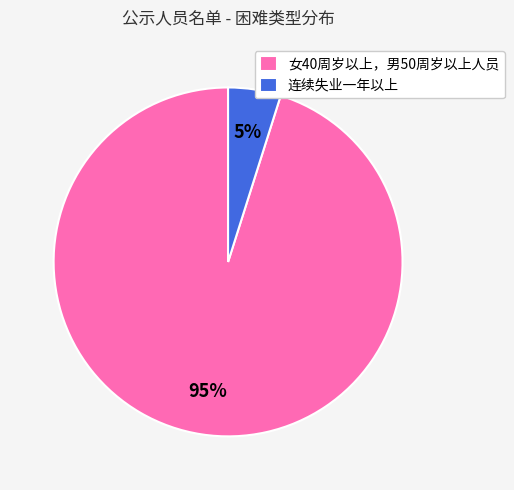

The 女40周岁以上，男50周岁以上人员 slice represents 95% of the pie. True or false?

True